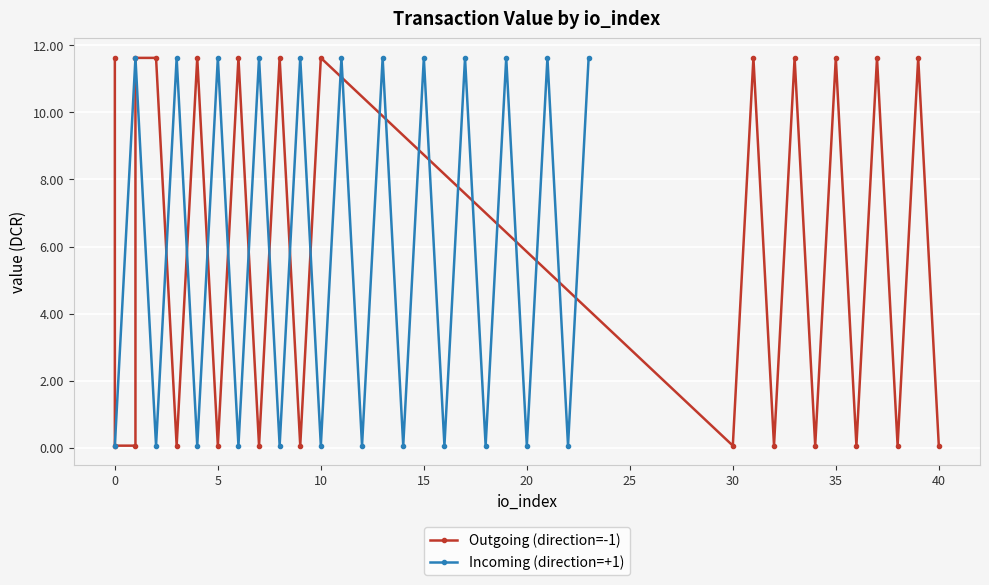

What is the sum of all Outgoing (direction=-1) values?

140.3